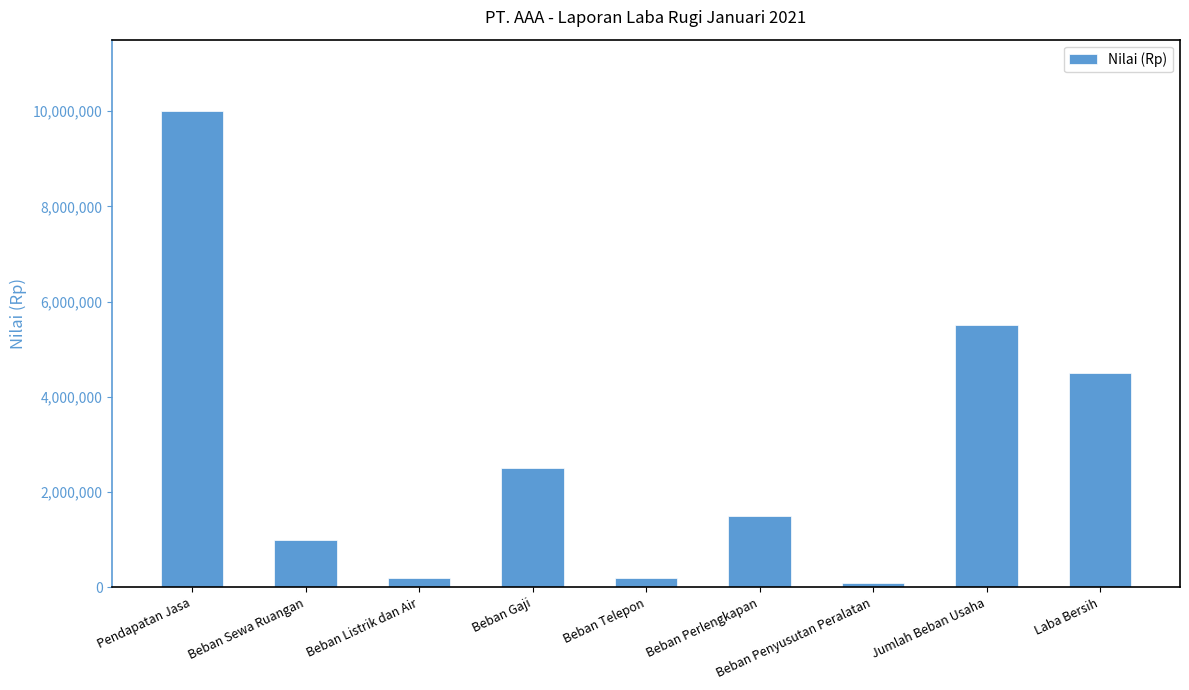

The value at Laba Bersih is 1186828. True or false?

False